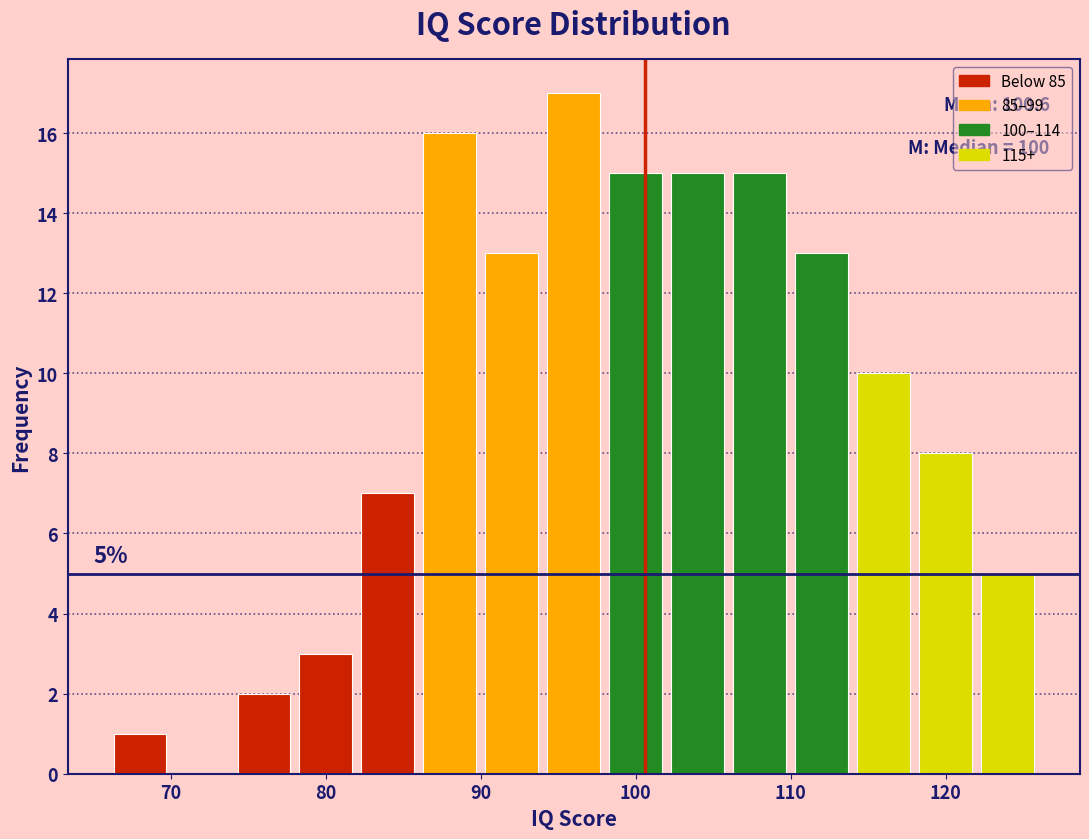

Which range on the x-axis has the tallest bar?

94 to 98